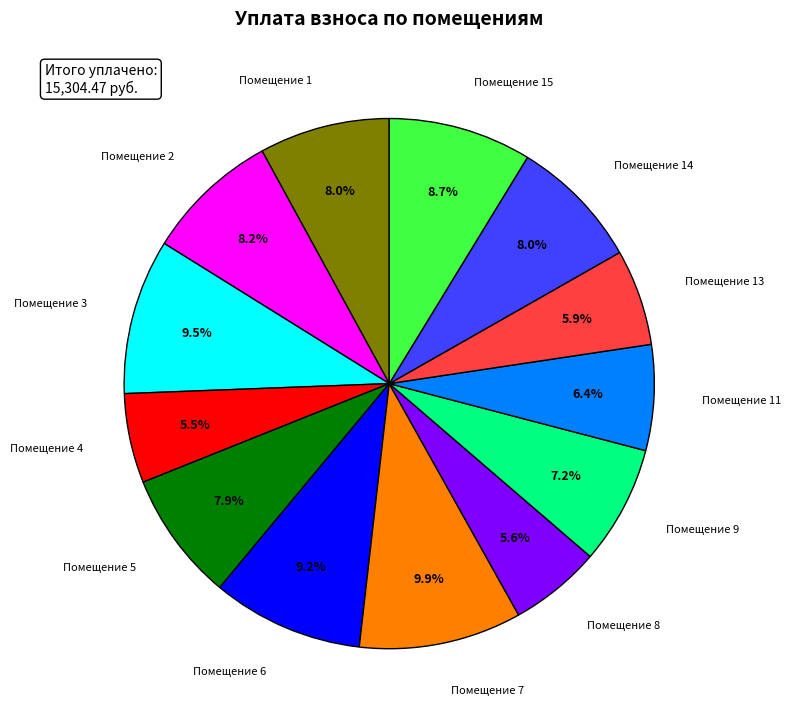

Is there a majority slice in this chart?

No